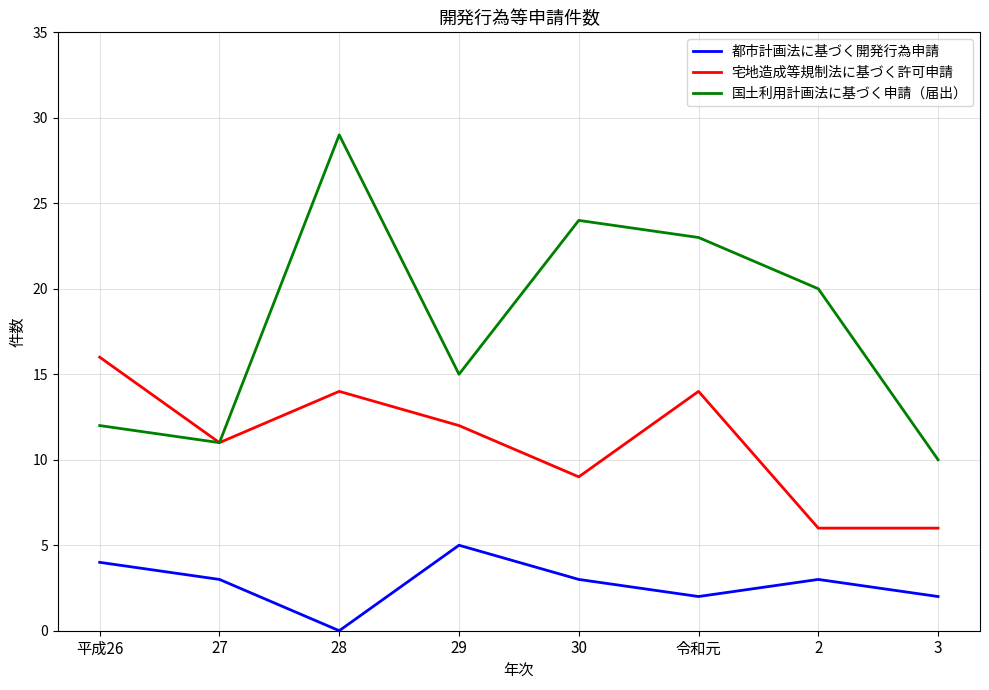

At which label does 国土利用計画法に基づく申請（届出） reach its minimum?

3